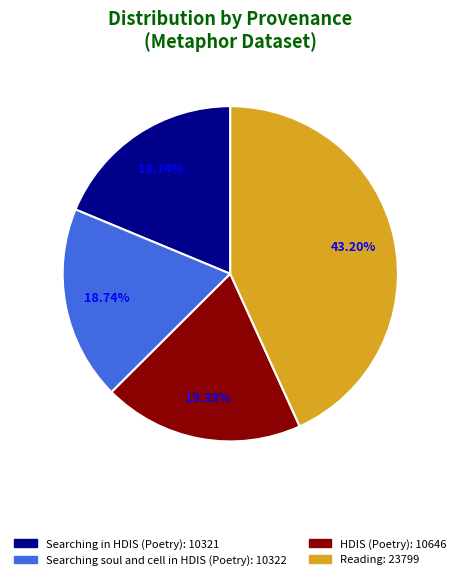

Count the number of slices in the pie.

4